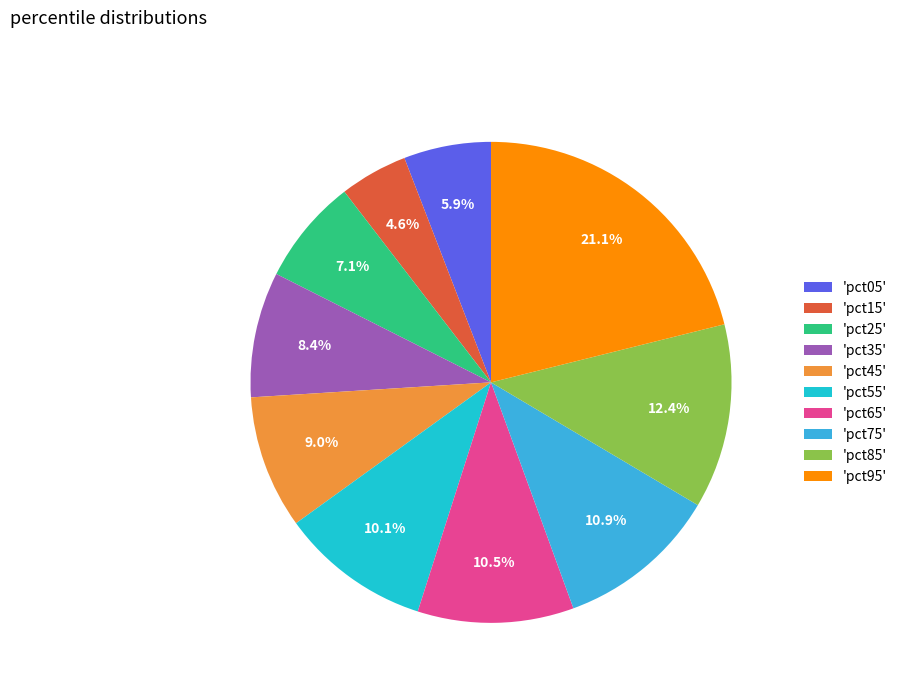

Combined, do 'pct25' and 'pct45' account for over 50%?

No